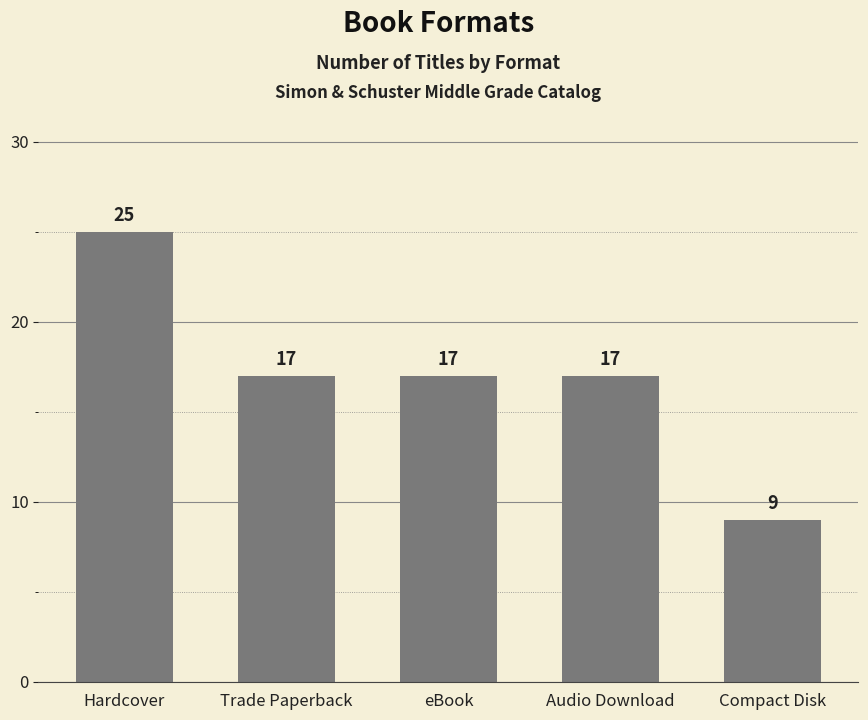

Reading left to right, list all the values displayed in this chart.

25	17	17	17	9